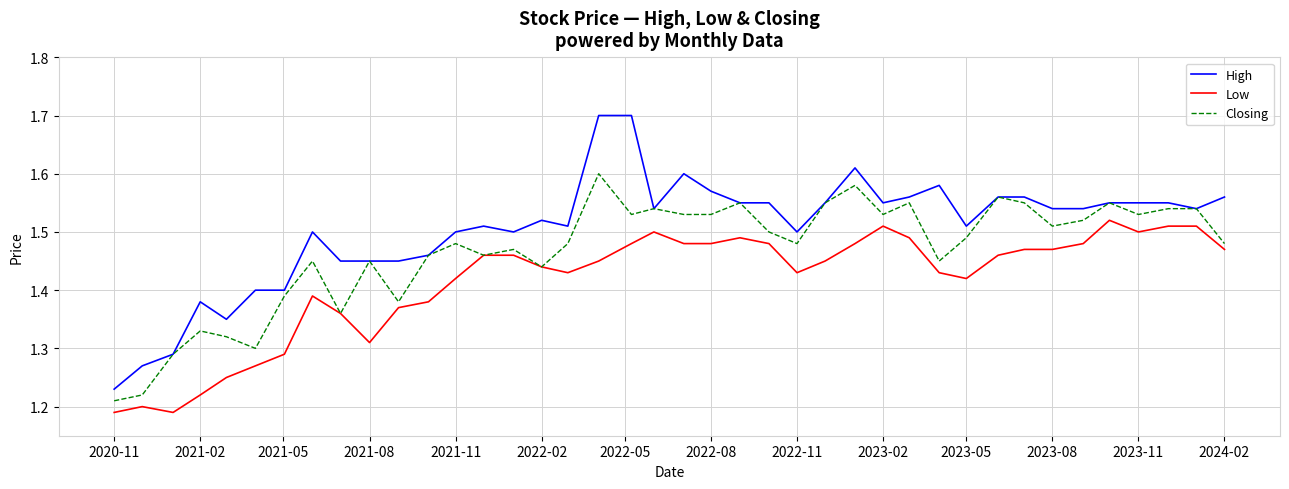

Which series has the widest spread of values?

High